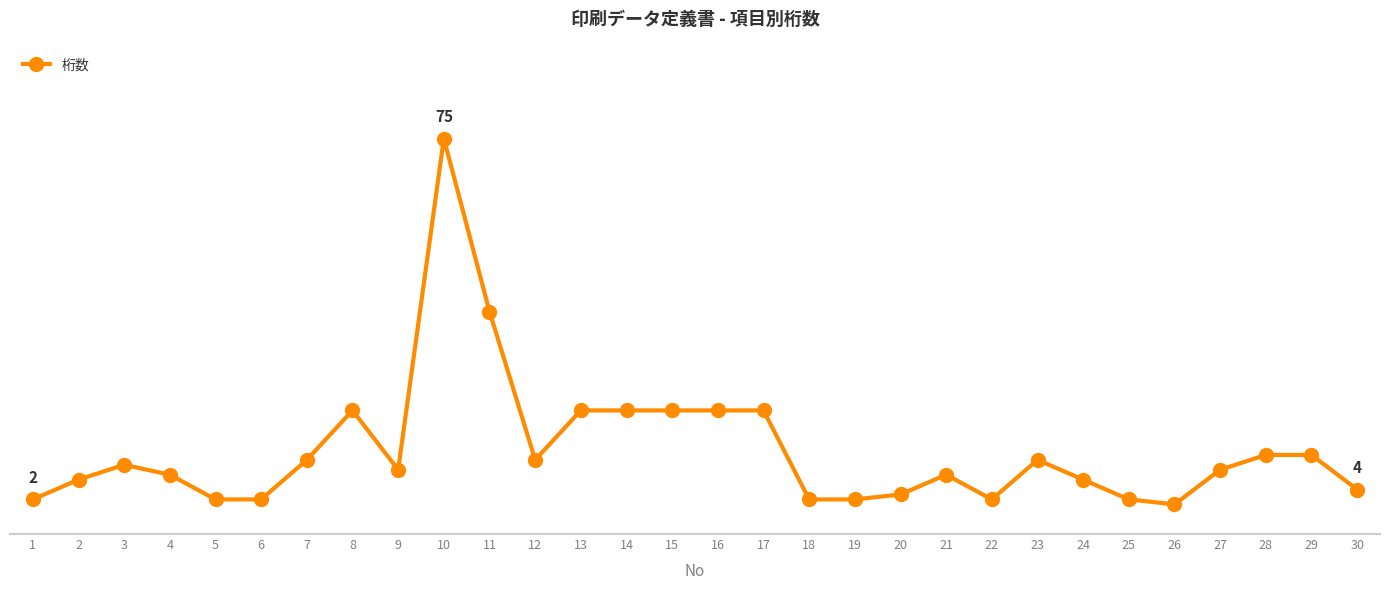

Is this an area chart (filled region under the line)?

No